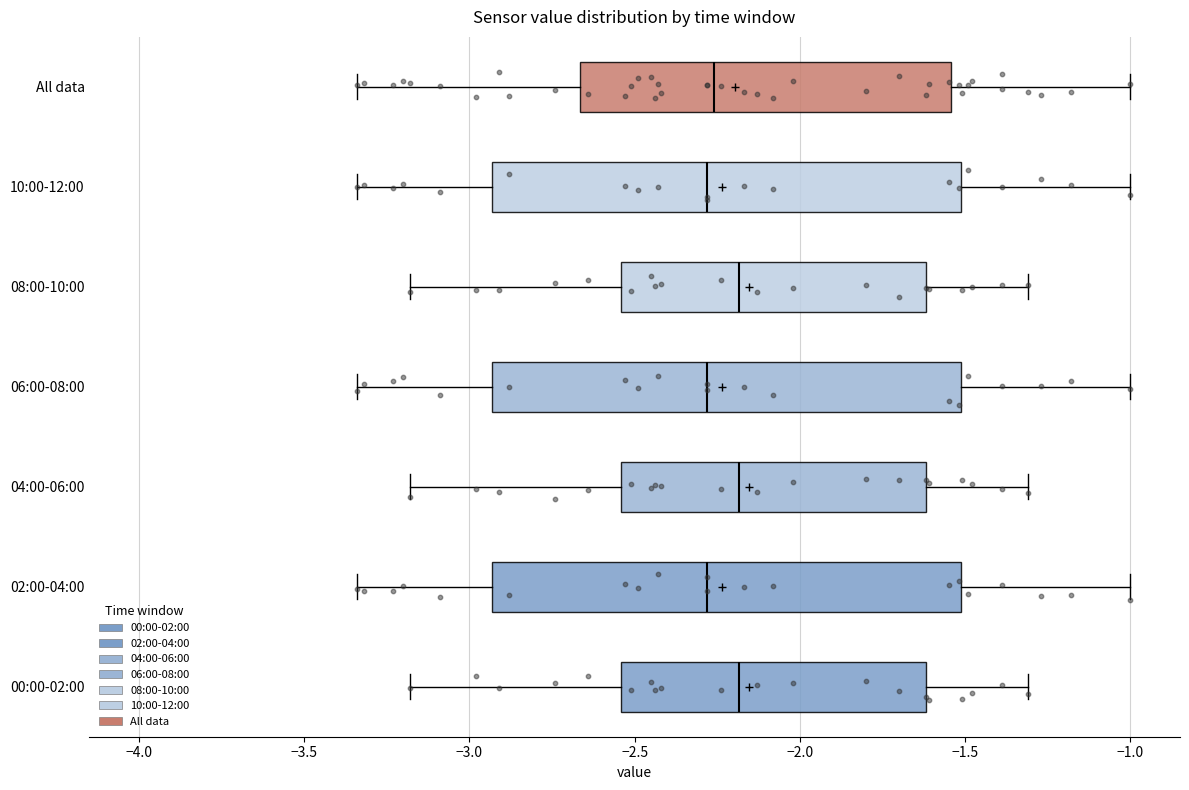

Where does the right whisker of the box for 04:00-06:00 end on the x-axis? The values are not printed on the chart, so give them approximately, as read against the axis.

-1.30